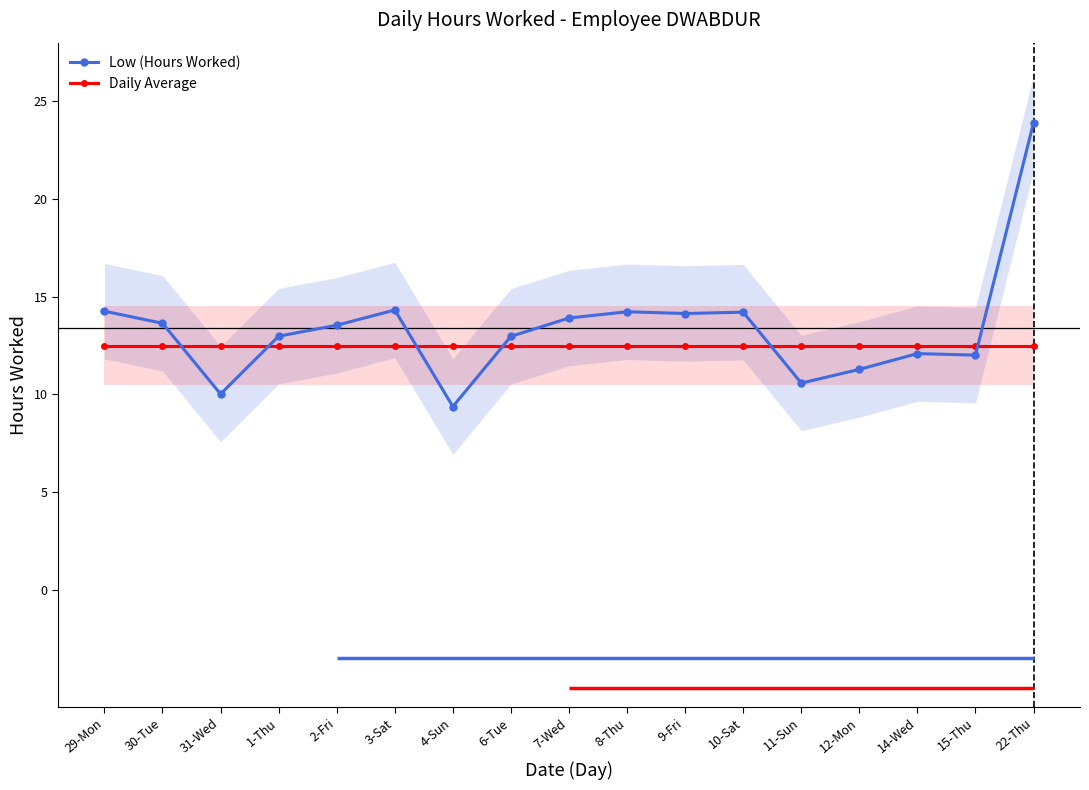

List the series in order of their overall mean, lowest first.

Daily Average, Low (Hours Worked)